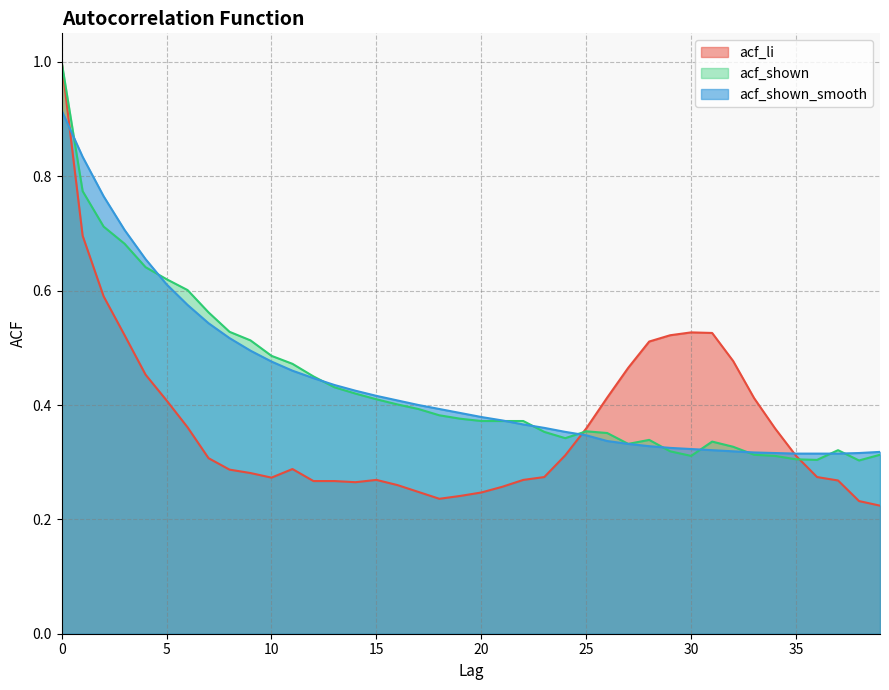

Which category has the lowest value in the acf_shown series?

38